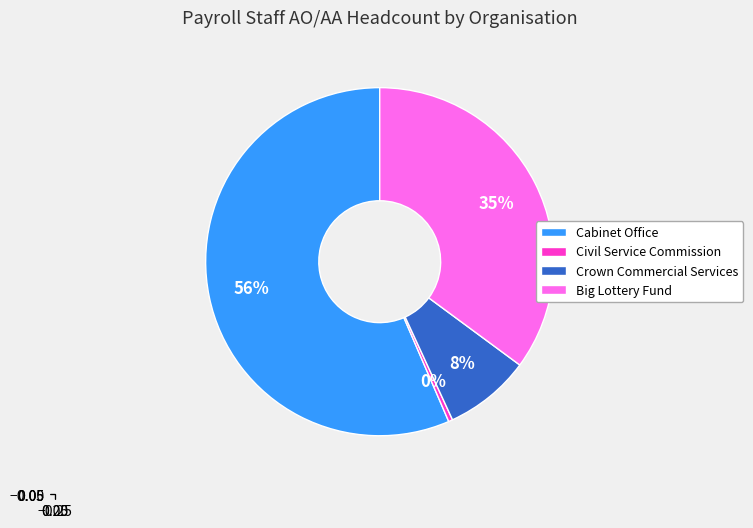

The Big Lottery Fund slice represents 22% of the pie. True or false?

False